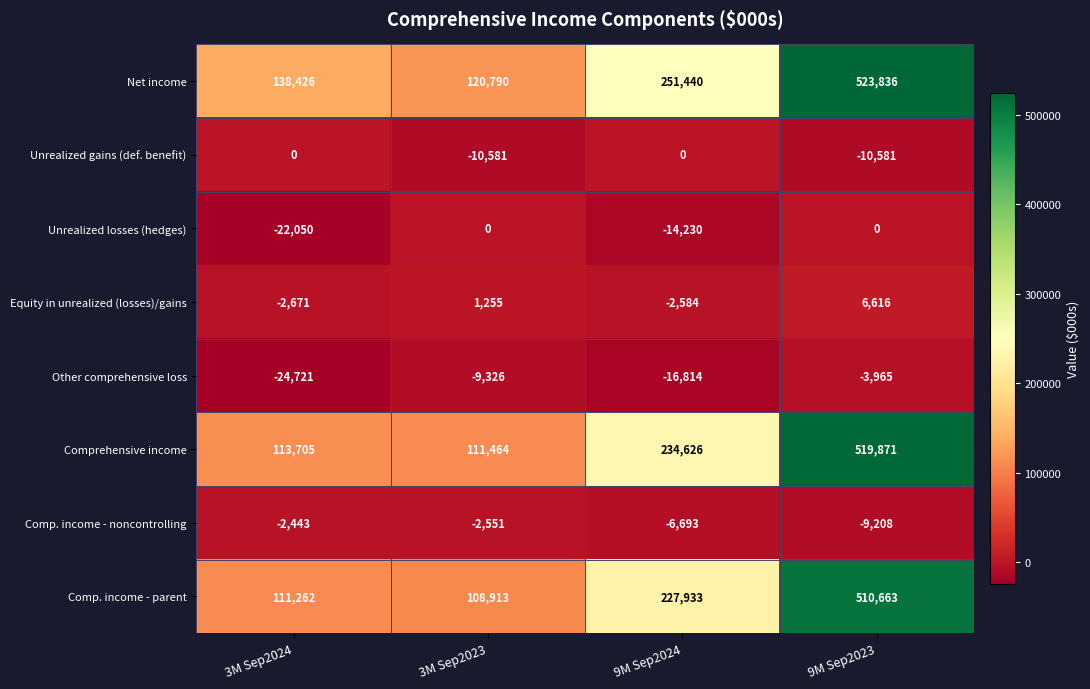

What is the sum of the Net income values at 9M Sep2023 and 3M Sep2024?

662262